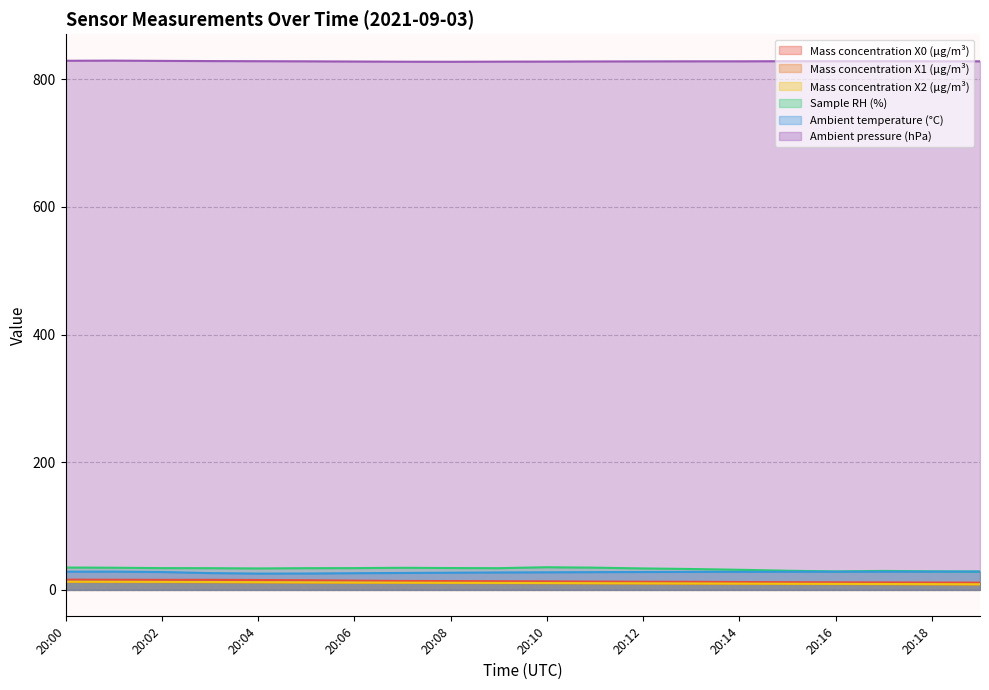

Does the chart have visible grid lines?

Yes